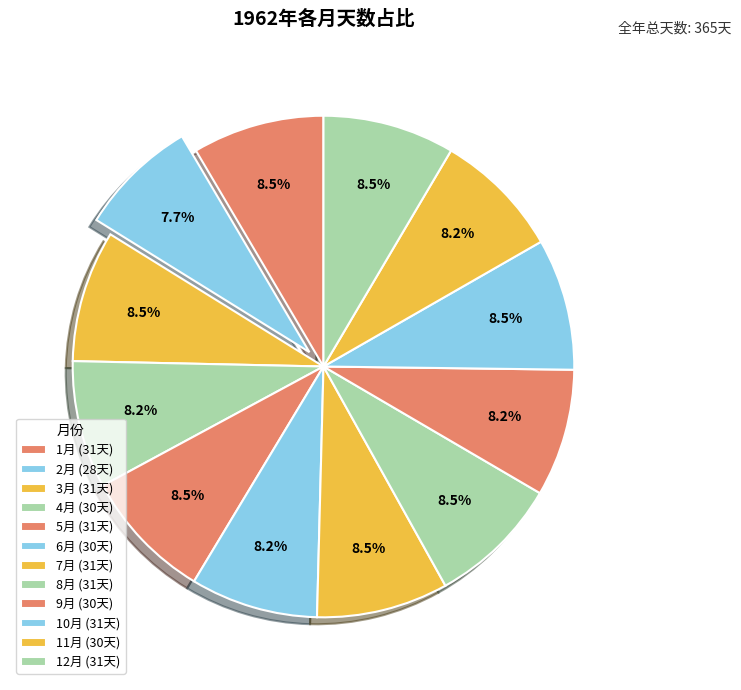

Which has a higher value, 9月 or 1月?

1月